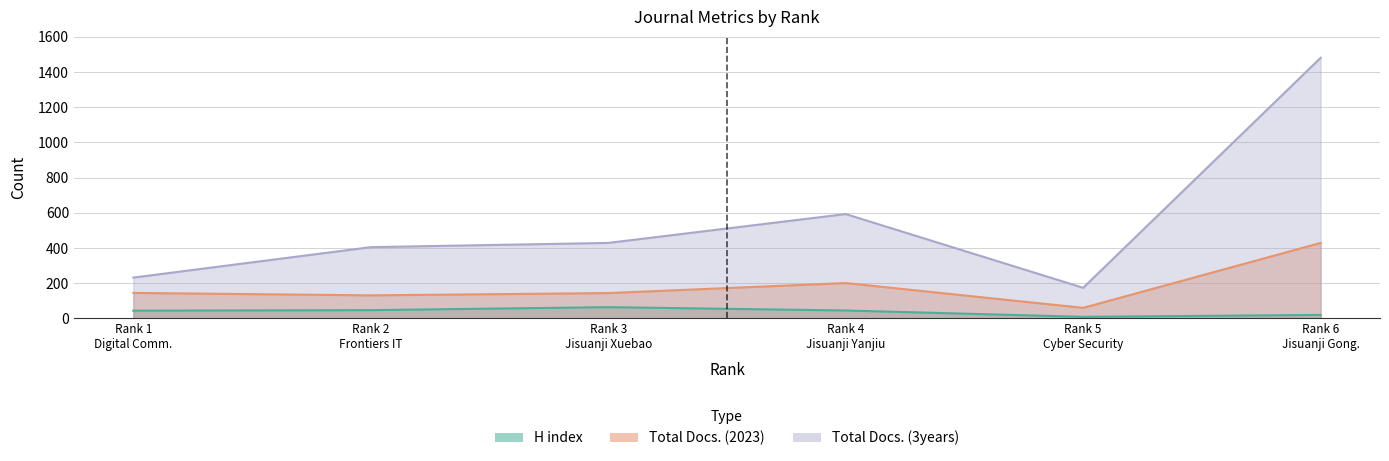

At which category does Total Docs. (3years) reach its first local peak?

Rank 4 Jisuanji Yanjiu